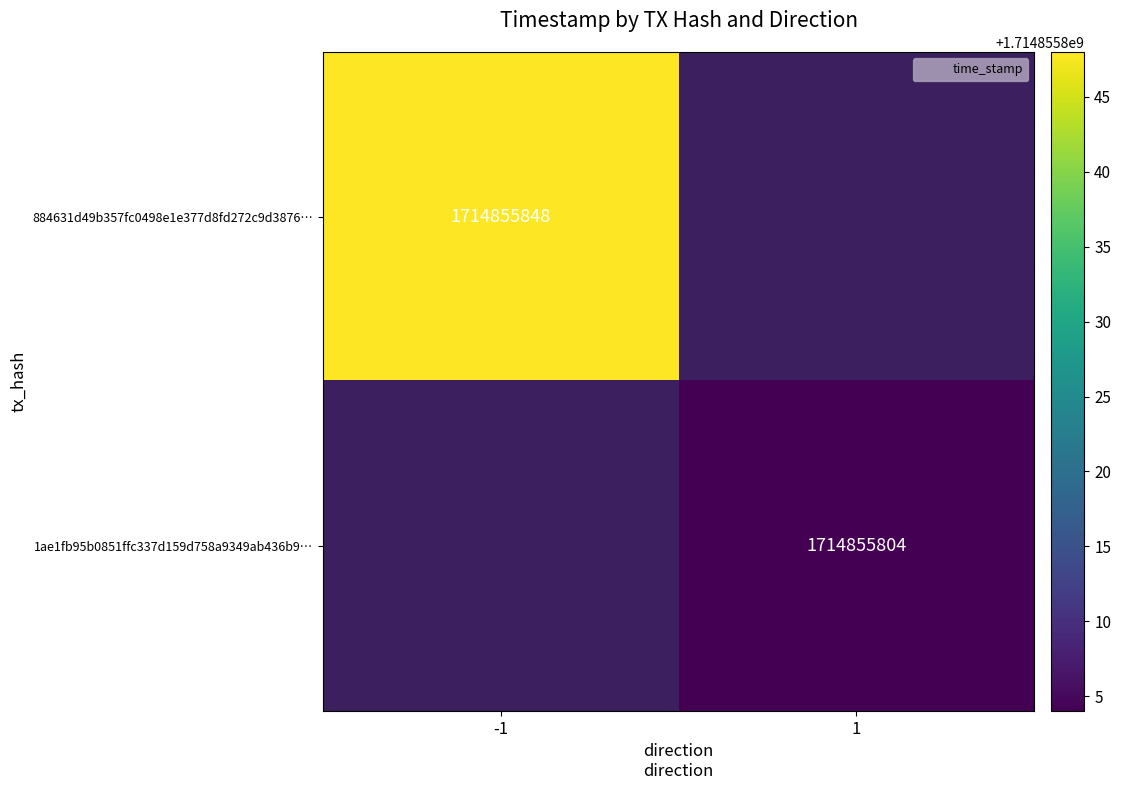

The 1ae1fb95b0851ffc337d159d758a9349ab436b9 series shows 1714855804 at 1. True or false?

True